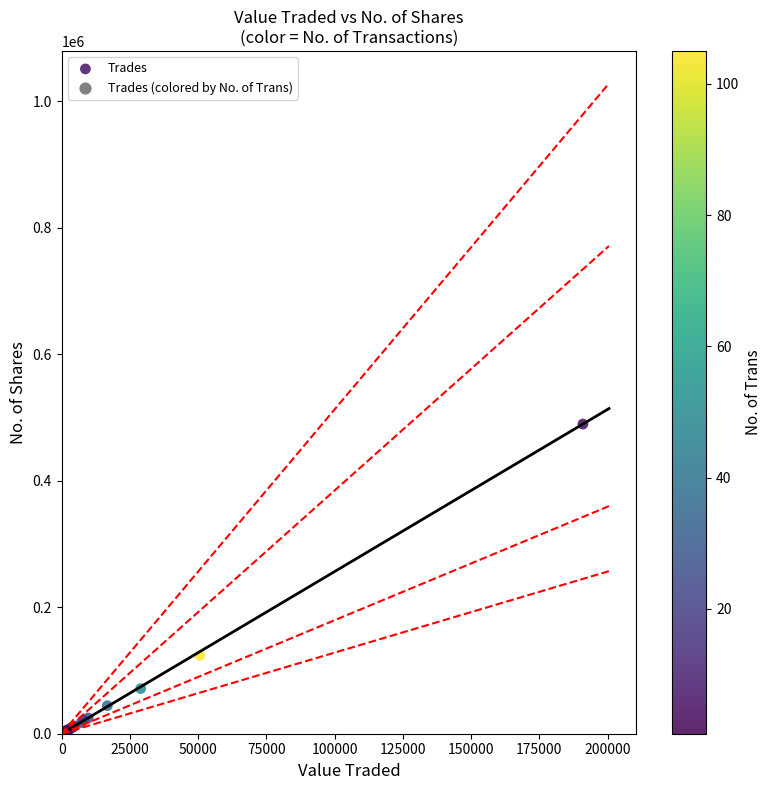

What Y value in the scatter plot is closest to 244852?

123910